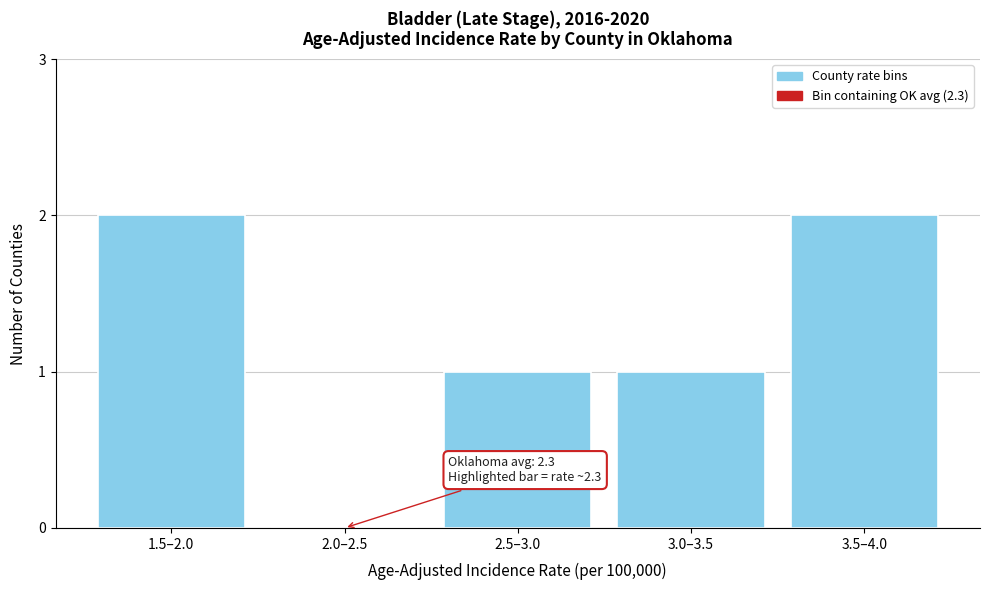

Reading right to left, what are all the values shown in this chart?

3.5–4.0=2	3.0–3.5=1	2.5–3.0=1	2.0–2.5=0	1.5–2.0=2